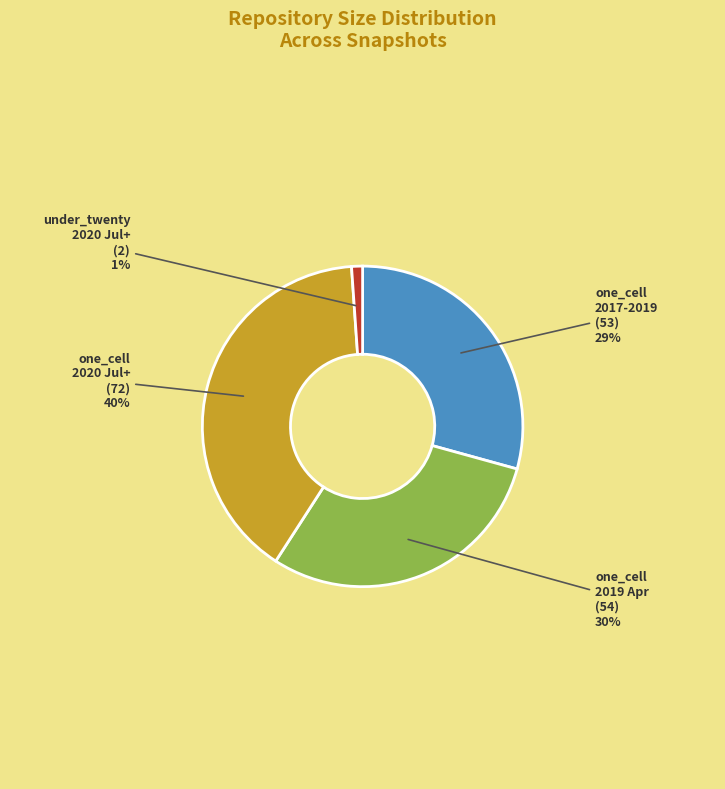

Does any single category account for the majority?

No